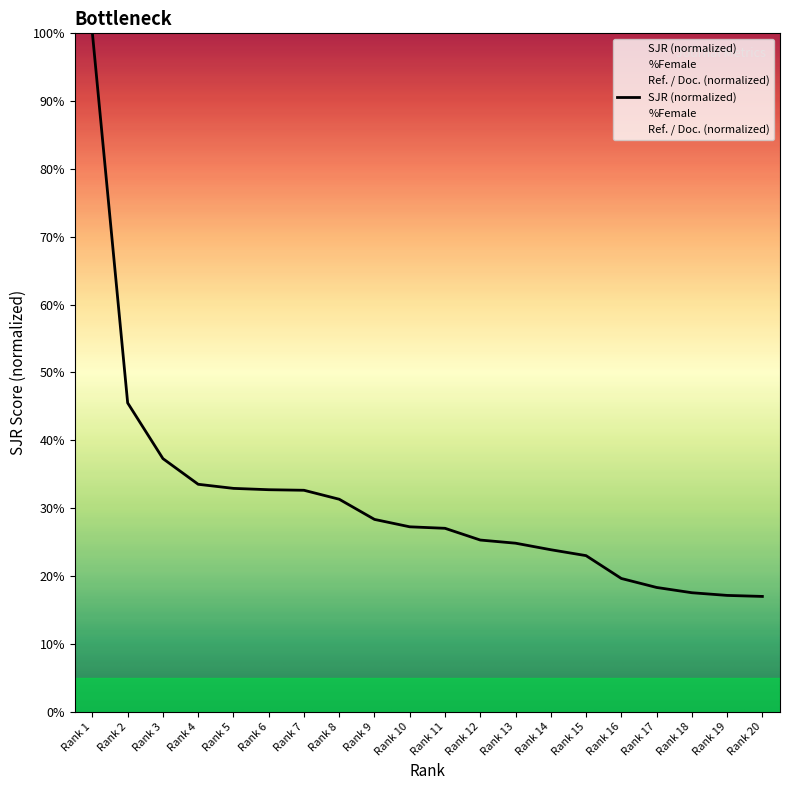

List the series in order of their peak value, lowest first.

%Female, SJR, Ref. / Doc.